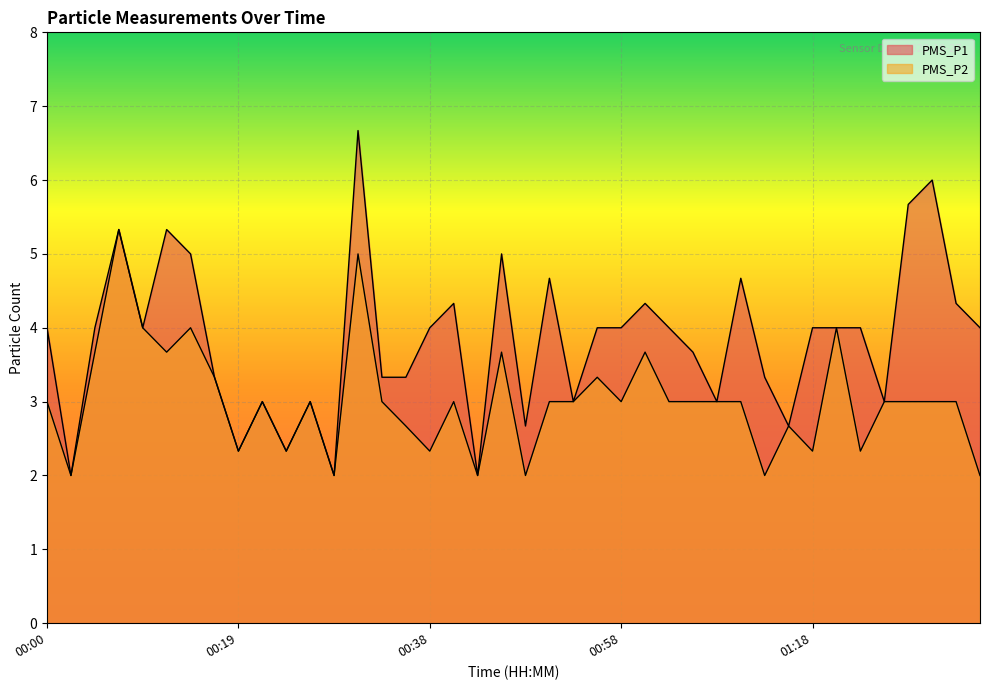

Between 01:01 and 00:12, which is larger?

00:12